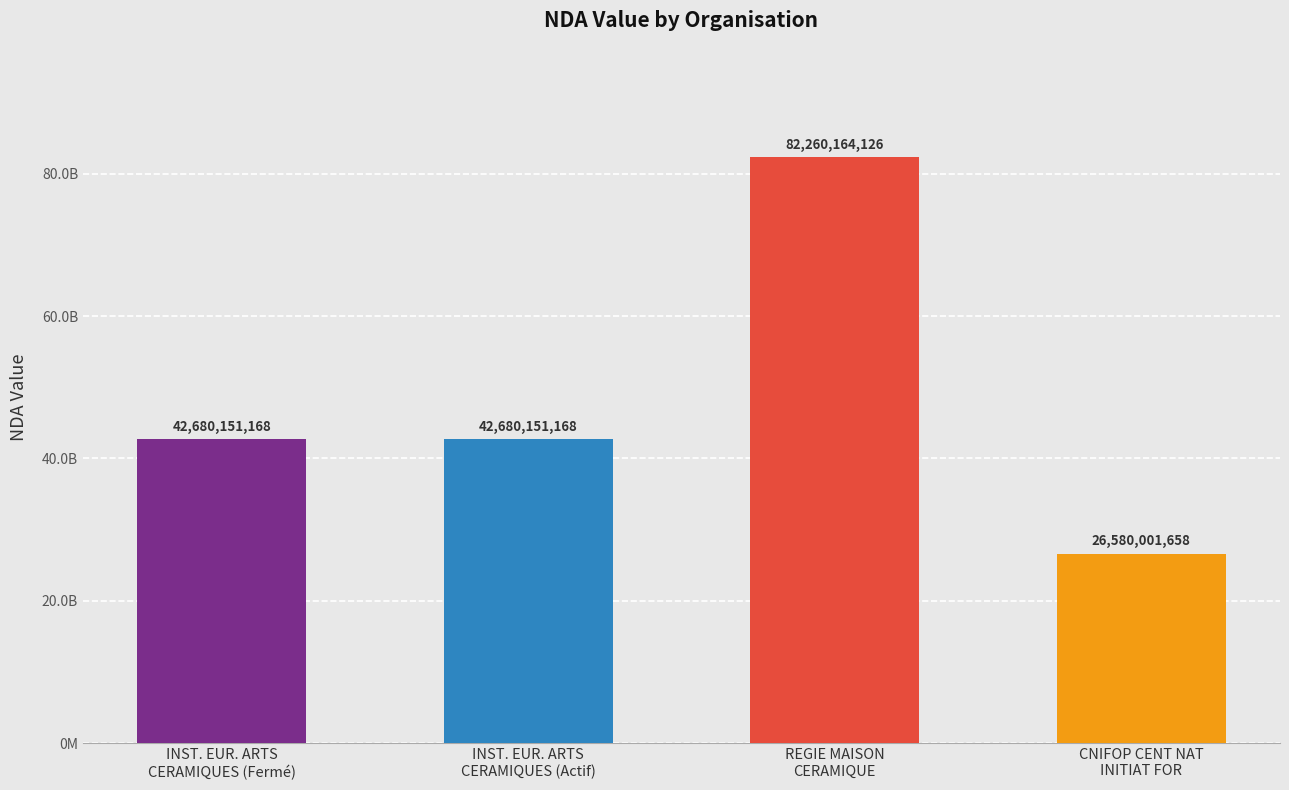

What is the sum of the values at CNIFOP CENT NATION INITIAT FOR and INSTITUT EUROPEEN DES ARTS CERAMIQUES (Fermé)?

69260152826